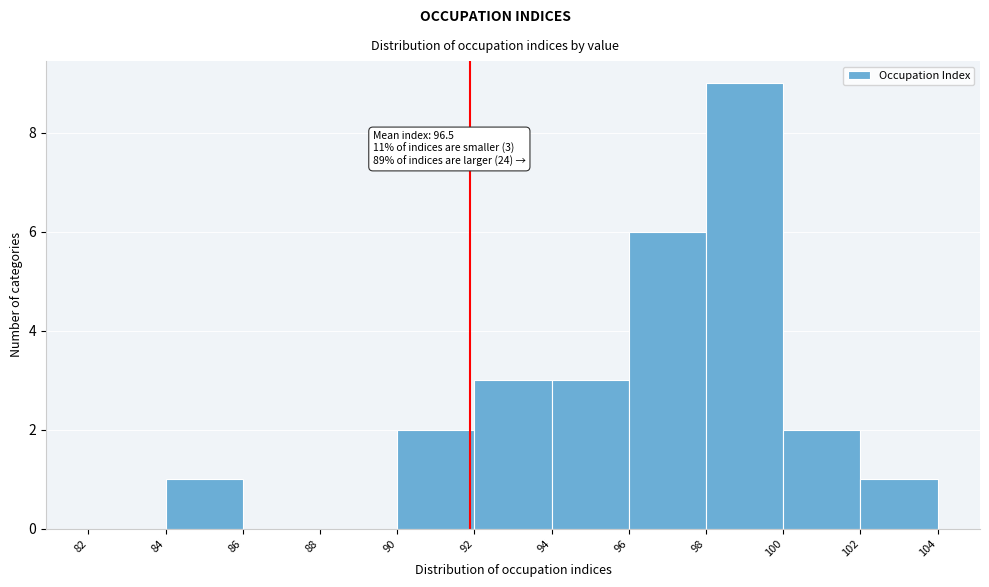

Which range on the x-axis has the tallest bar?

98 to 100